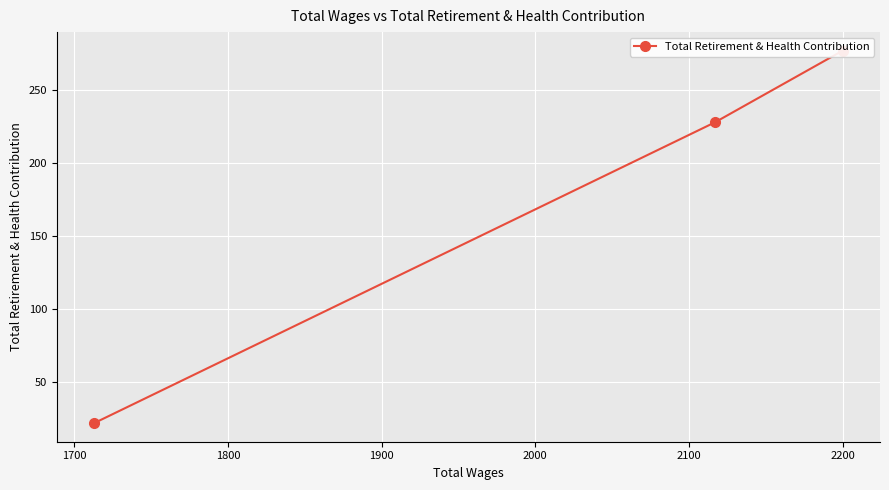

The chart shows a value of 6 at 1800. True or false?

False